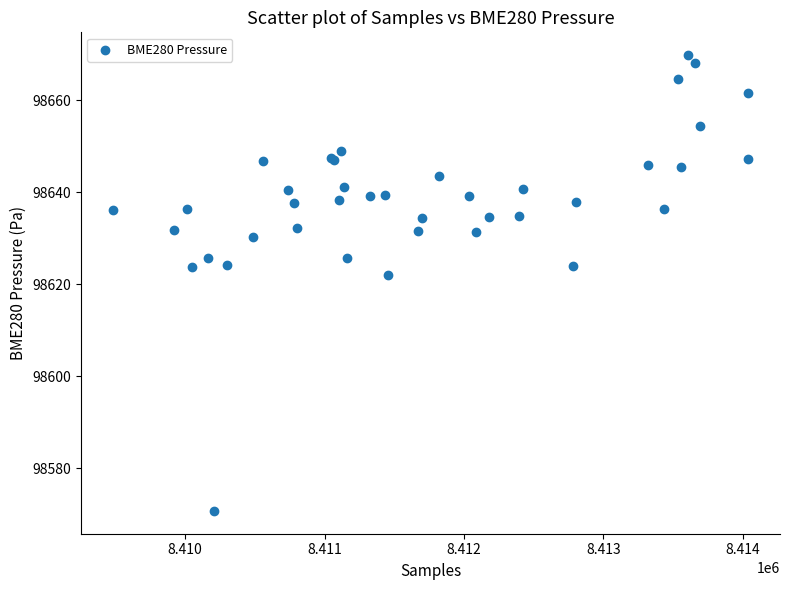

What Y value in the scatter plot is closest to 98620?

98622.0